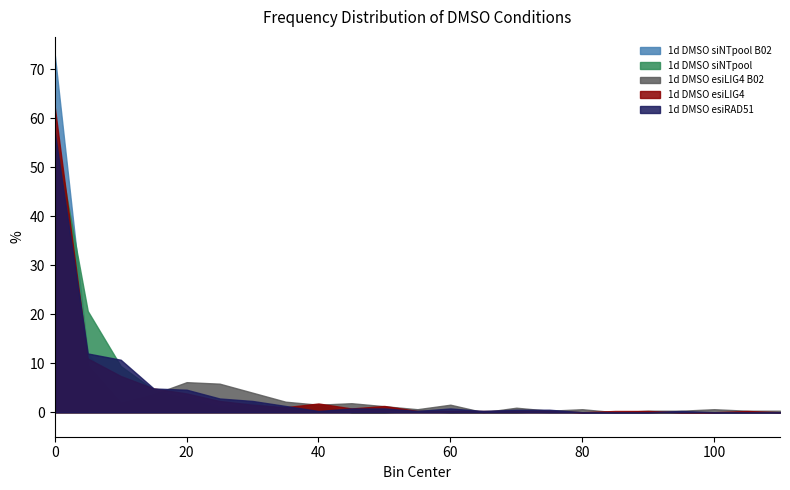

How many lines are shown in the chart?

5